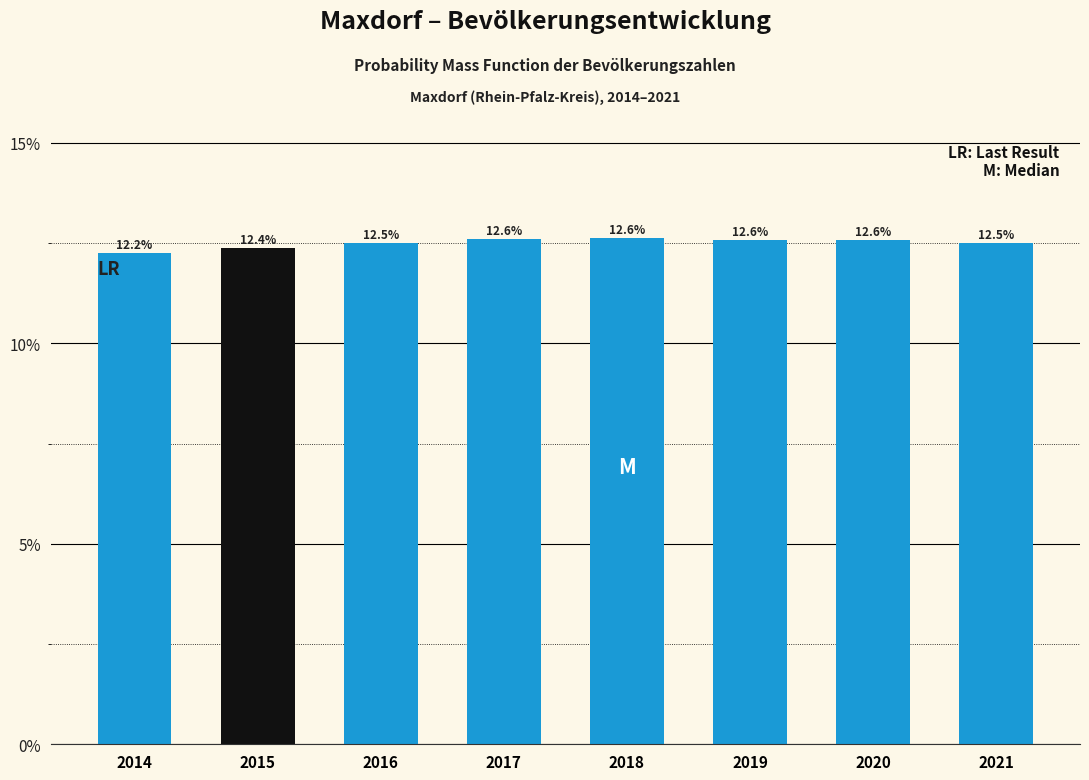

Reading left to right, what are all the values shown in this chart?

2014=12.2	2015=12.4	2016=12.5	2017=12.6	2018=12.6	2019=12.6	2020=12.6	2021=12.5